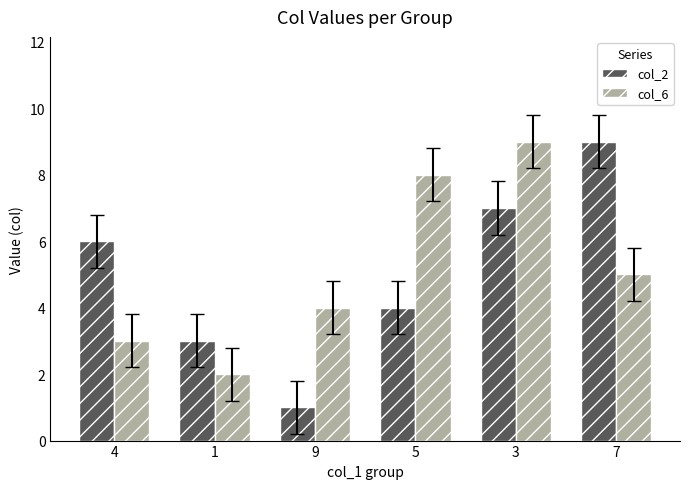

Rank the series by their average value, from lowest to highest.

col_2, col_6